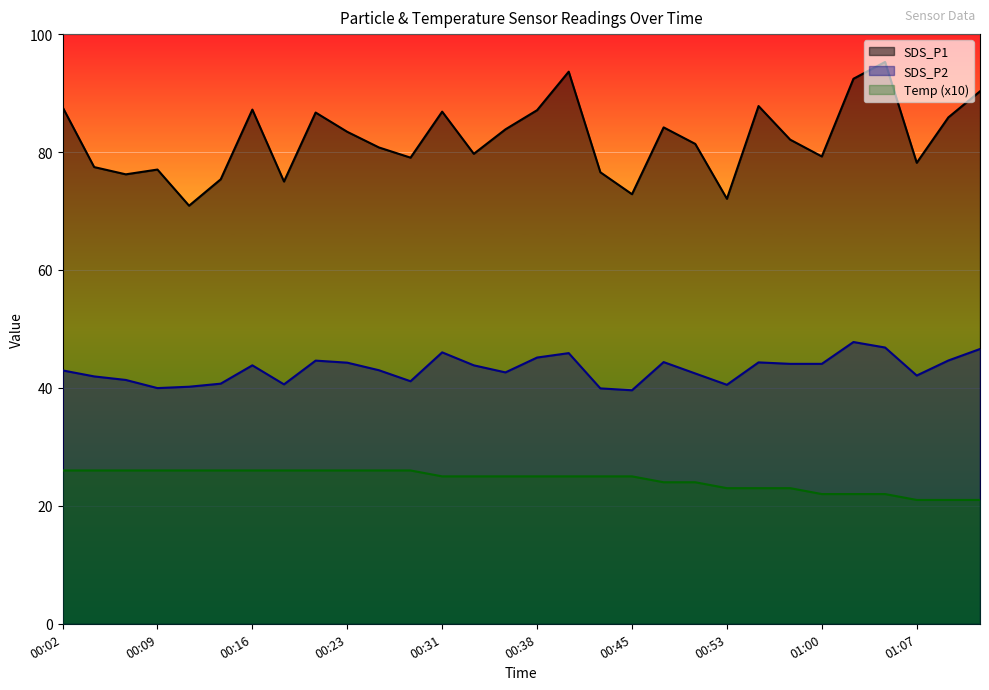

Between 00:04 and 00:26, which series saw the biggest shift?

SDS_P1